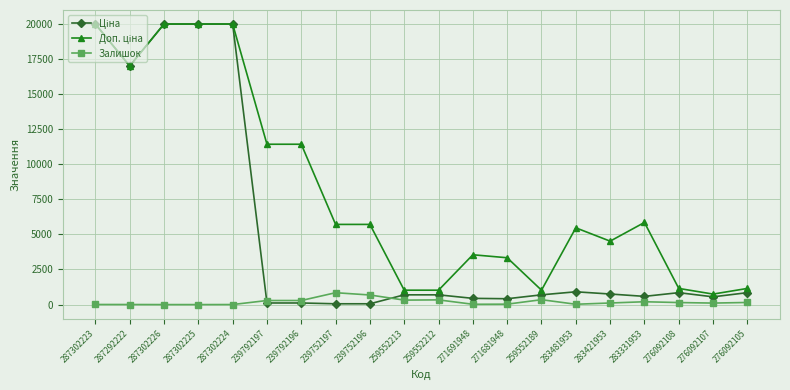

Does the chart display data point markers on the line(s)?

Yes